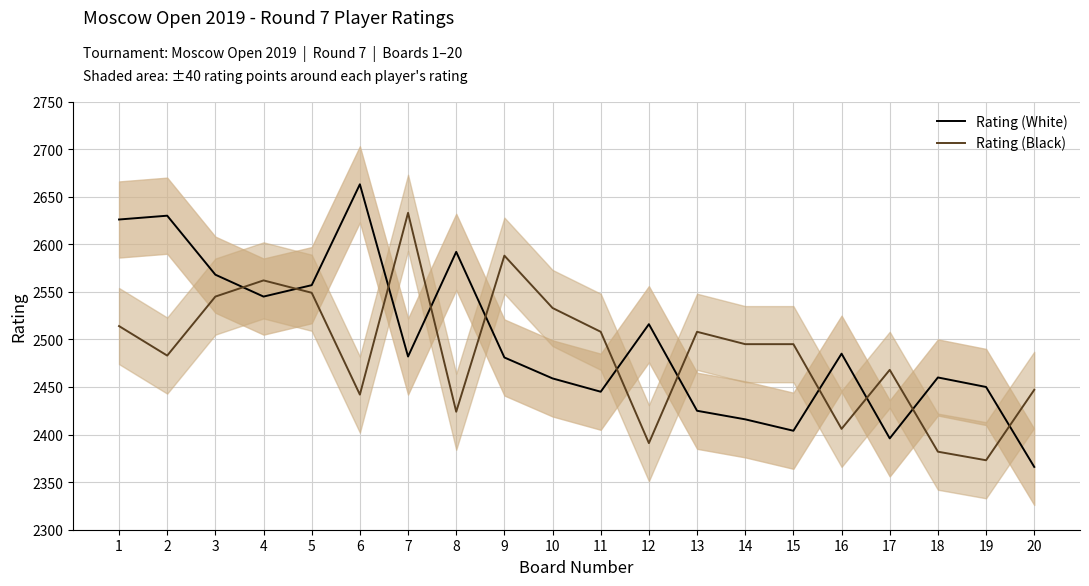

Which series ends up on top after the final intersection of Rating (White) and Rating (Black)?

Rating (Black)